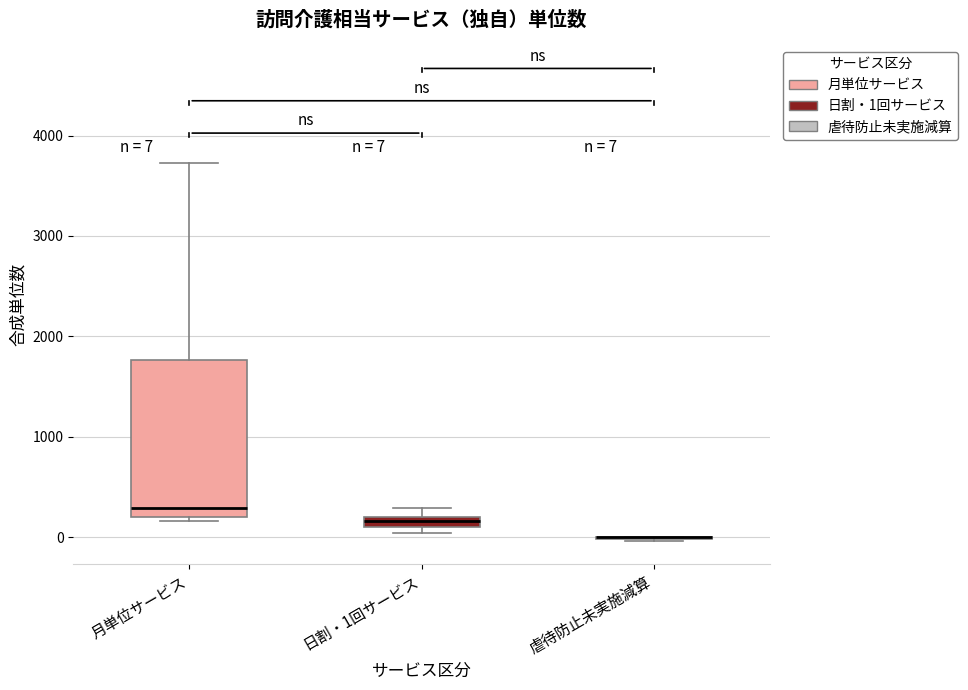

Which box is the tallest, from its lower edge to its upper edge?

月単位サービス